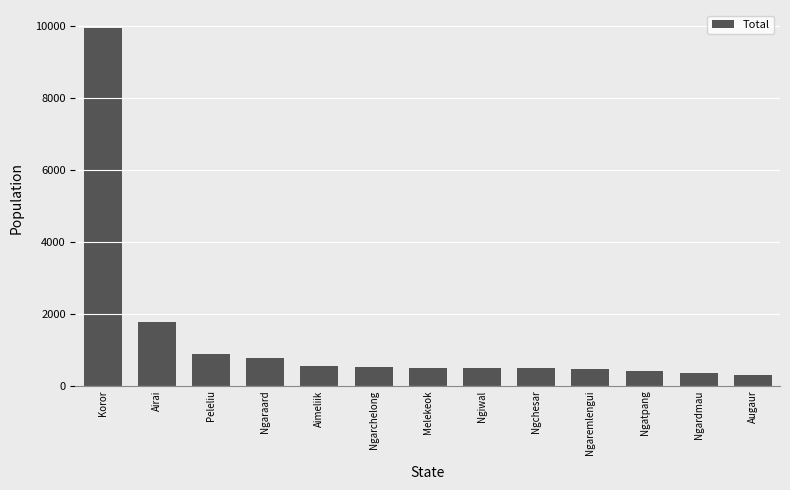

At which label is the value closest to 5120?

Airai